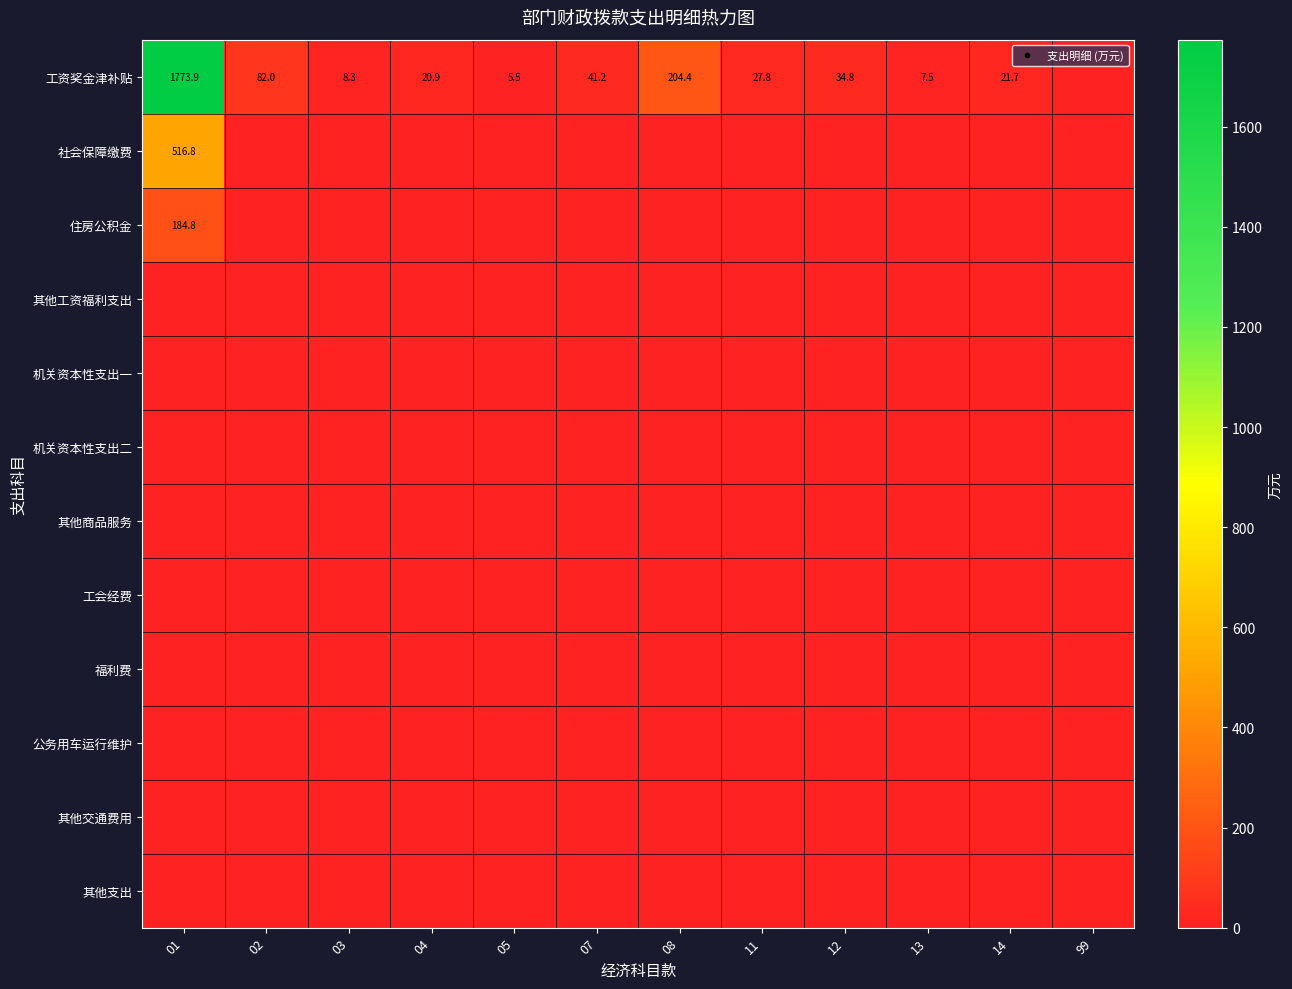

What is the spread (max minus min) of values at 12?

34.8